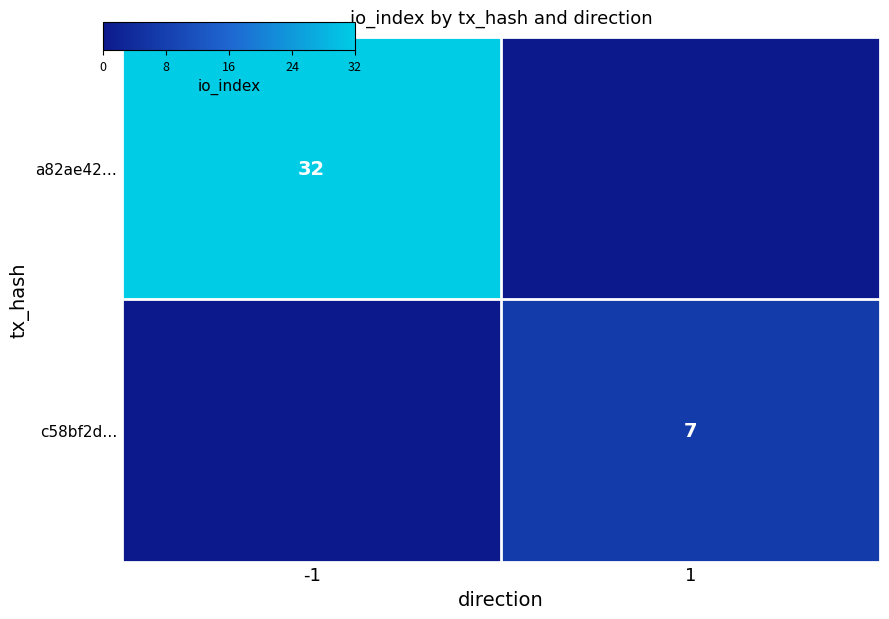

What is the total value across all series at 1?

7